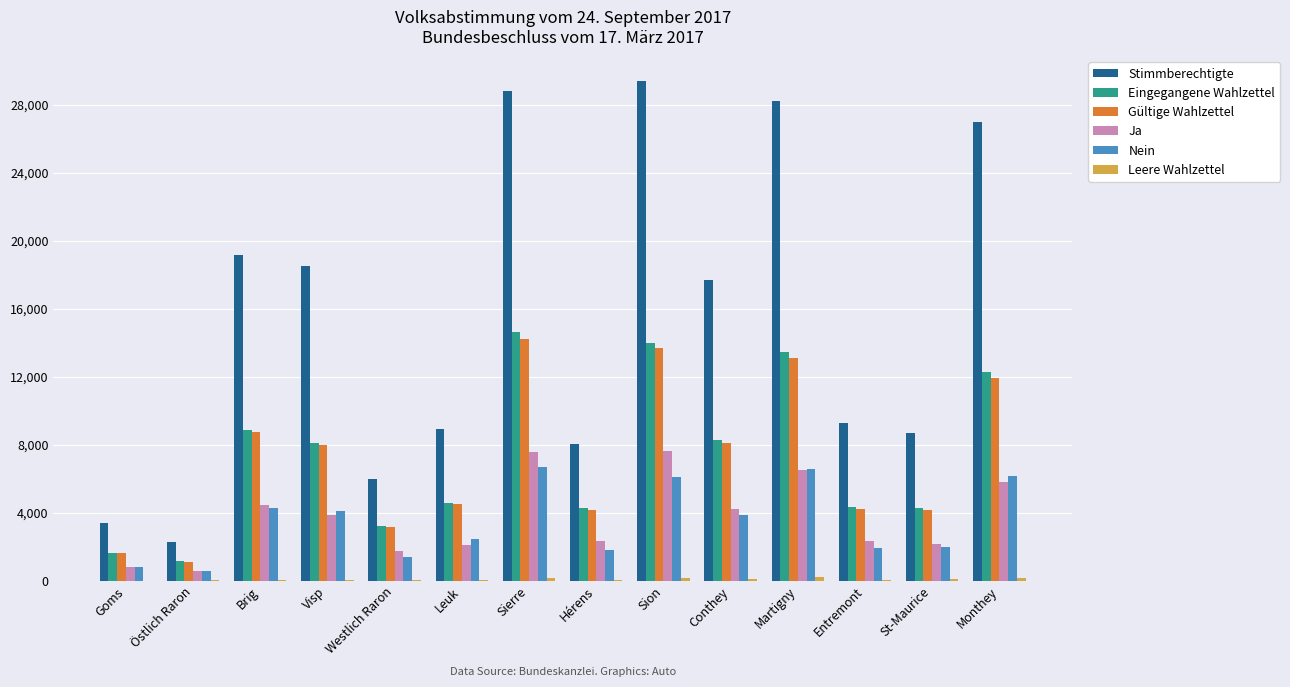

True or false: Stimmberechtigte has a value of 4549 at Hérens.

False